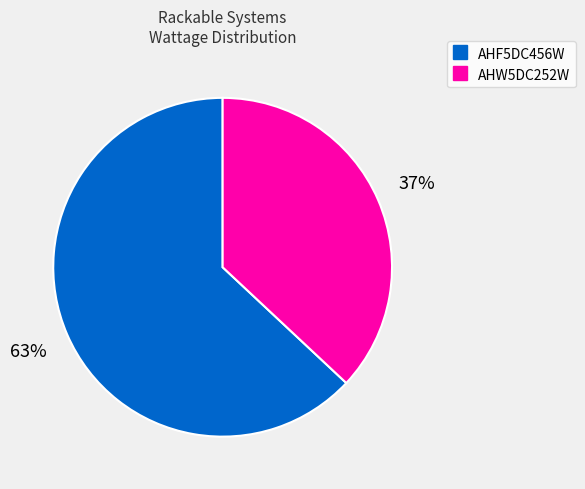

What is the ratio of the value at AHW5DC252W to the value at AHF5DC456W?

0.6